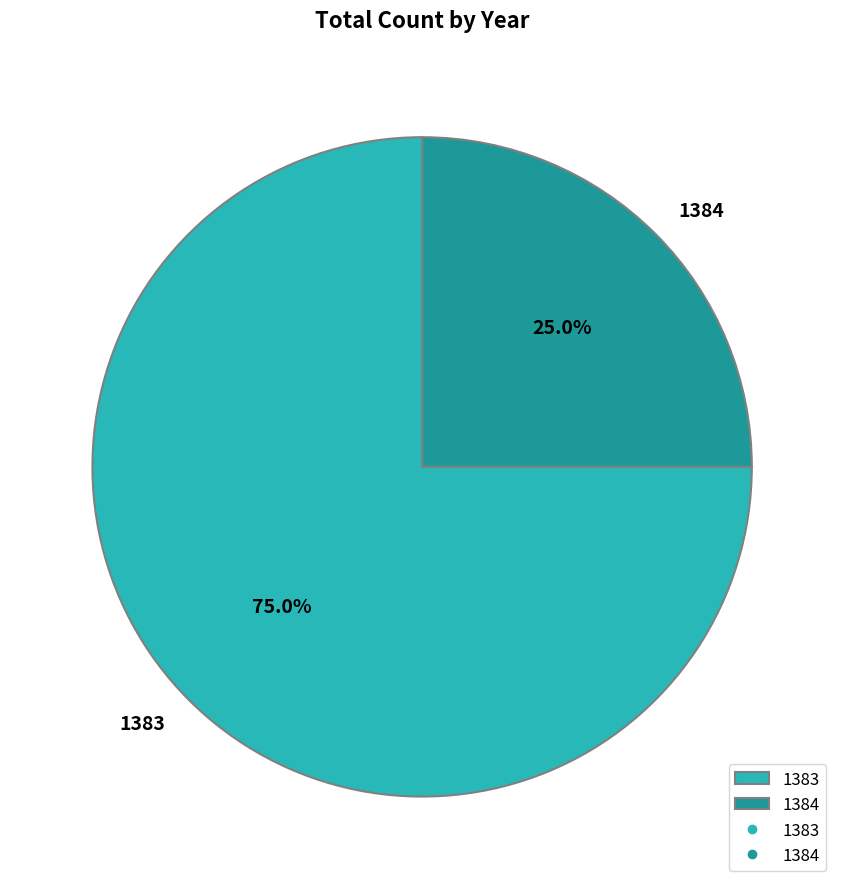

The 1384 slice represents 25% of the pie. True or false?

True